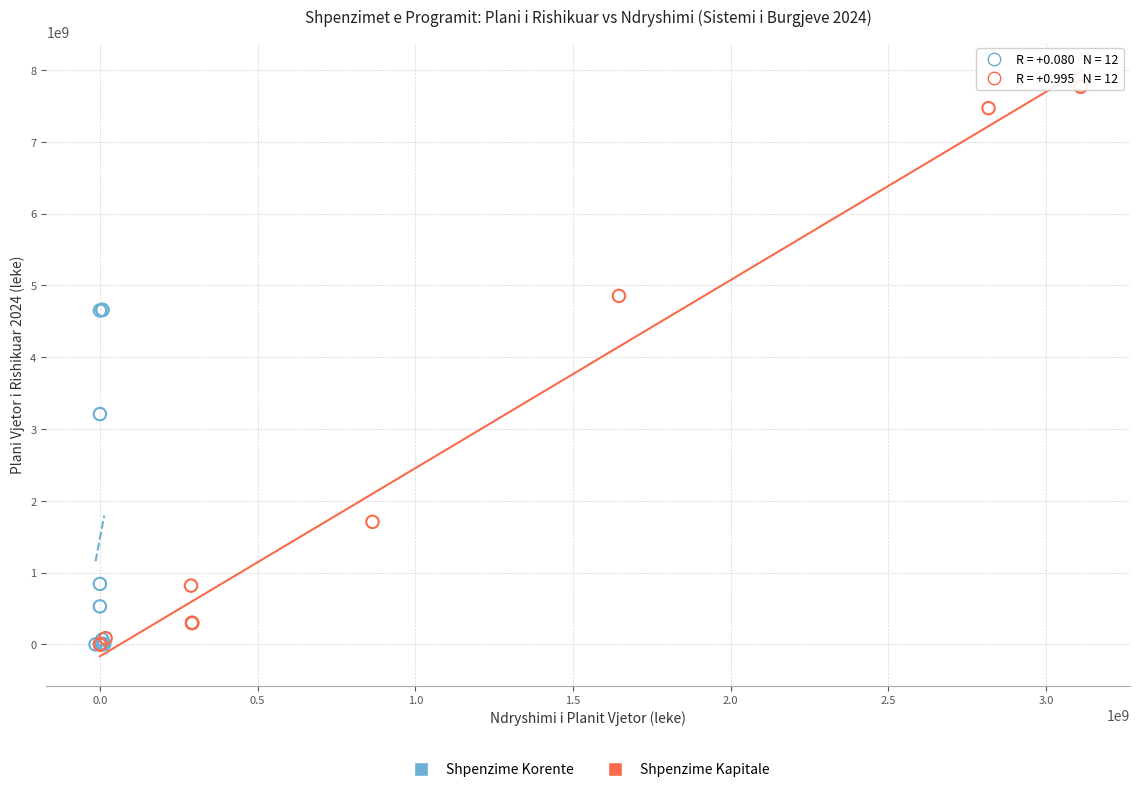

Which series has the widest spread of Y values?

Shpenzime Kapitale